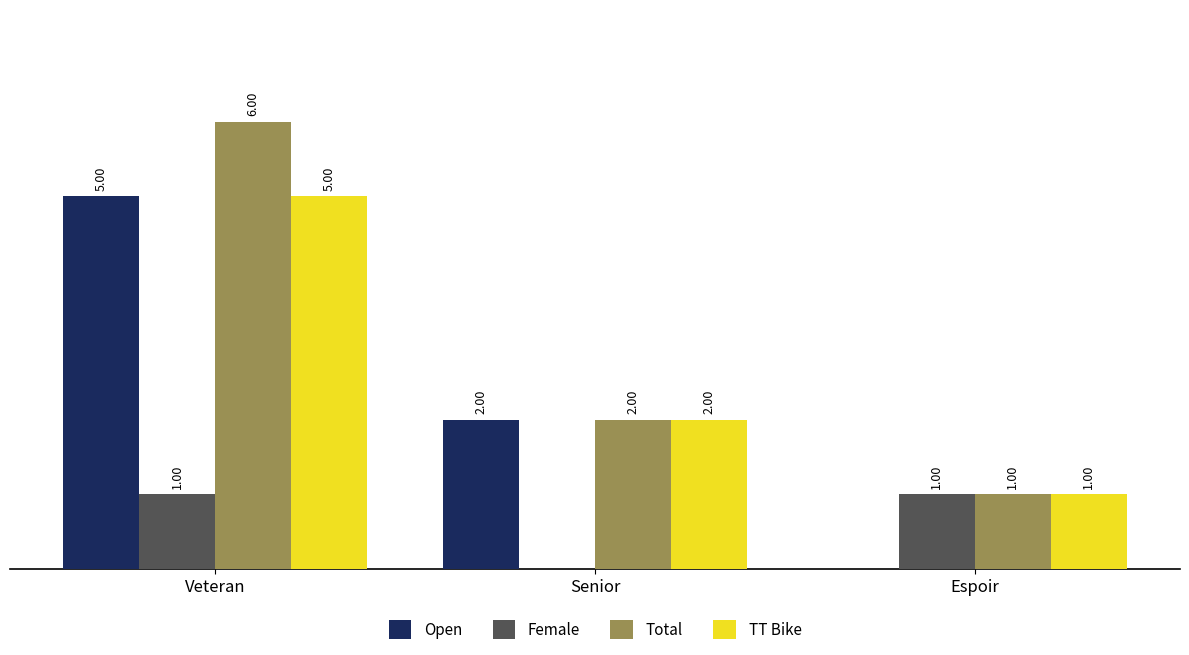

Which series has the largest total across all categories?

Total